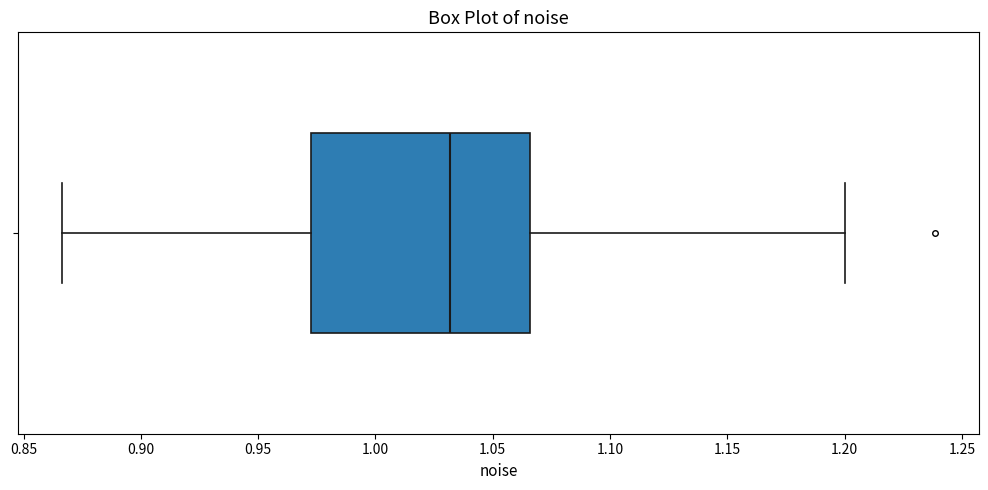

Transcribe this box plot: give where the median line is, the range the box spans, and where the two whiskers end, as read against the x-axis. The values are not printed on the chart, so give them approximately, as read against the axis.

median 1.030, box 0.975 to 1.065, whiskers 0.865 to 1.200